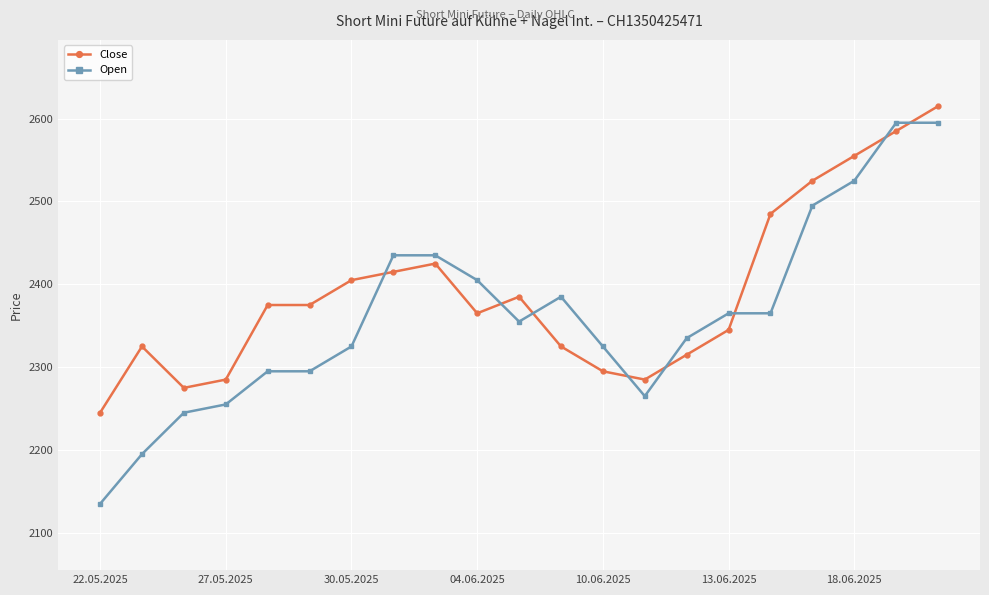

Which series has the widest spread of values?

Open